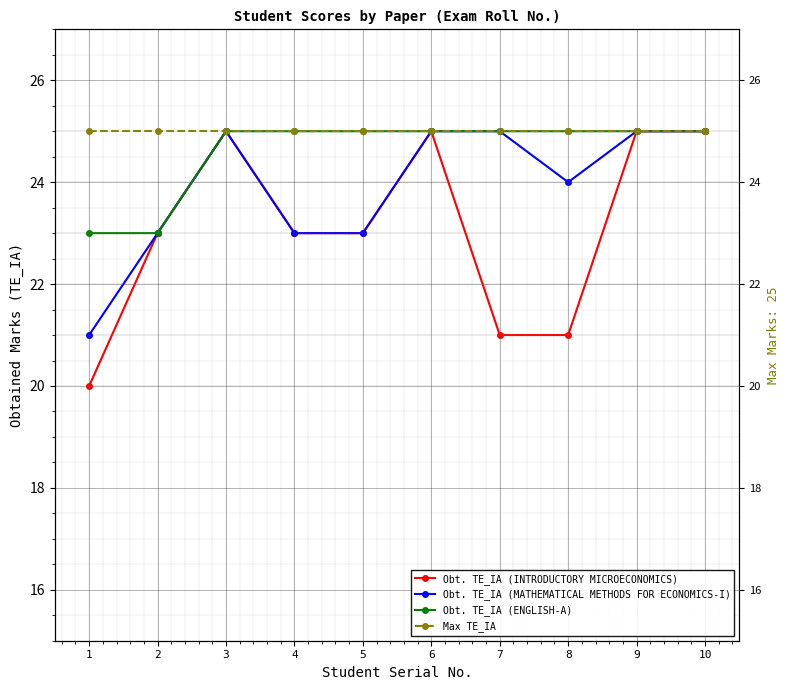

What is the value of the Obt. TE_IA (ENGLISH-A) point at the 8th from the left?

25